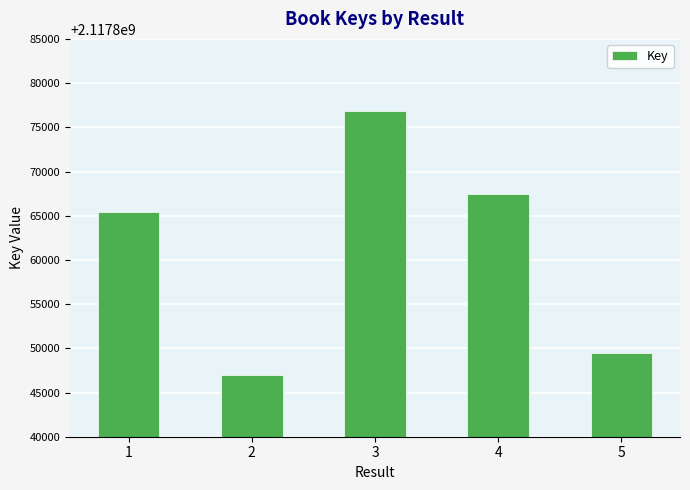

Count the number of data series in this chart.

1